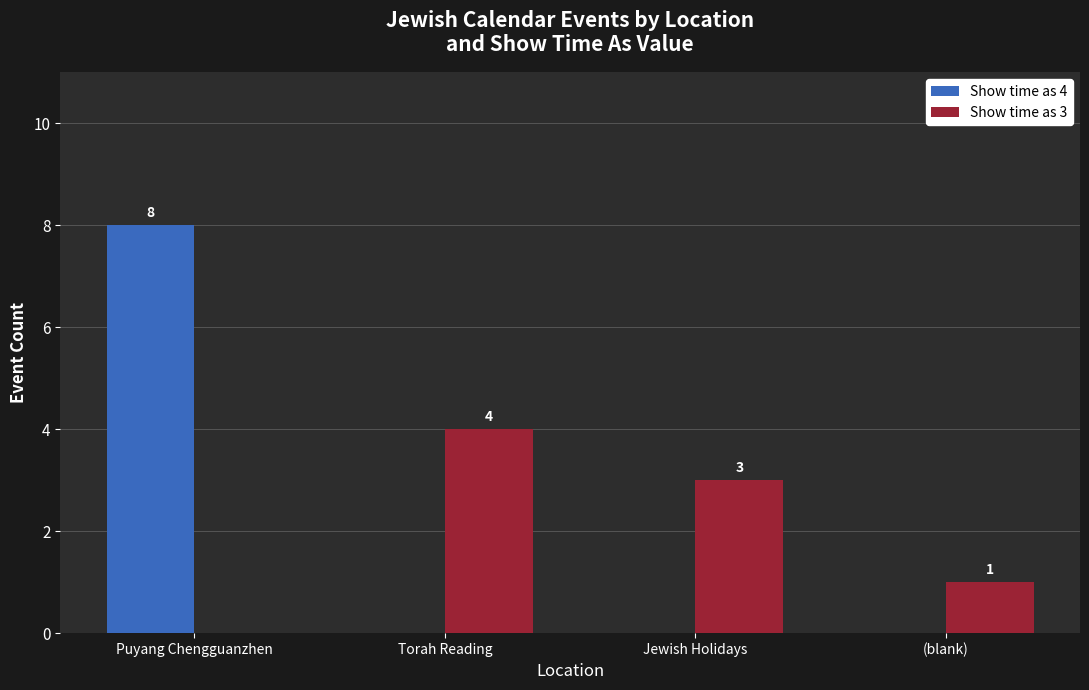

Reading left to right, what are all the values shown in this chart?

Show time as 4: Puyang Chengguanzhen=8	Torah Reading=0	Jewish Holidays=0	(blank)=0
Show time as 3: Puyang Chengguanzhen=0	Torah Reading=4	Jewish Holidays=3	(blank)=1